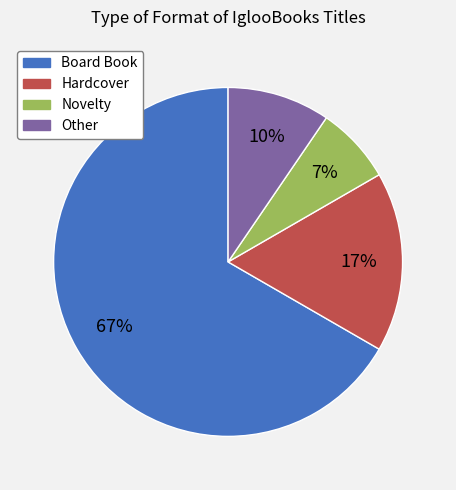

Does Other represent more than half of the total?

No